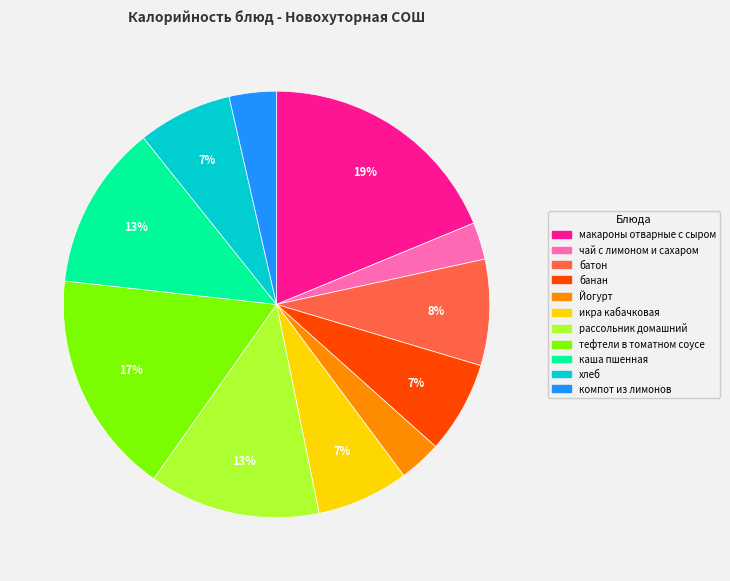

Does икра кабачковая account for over 50% of the chart?

No